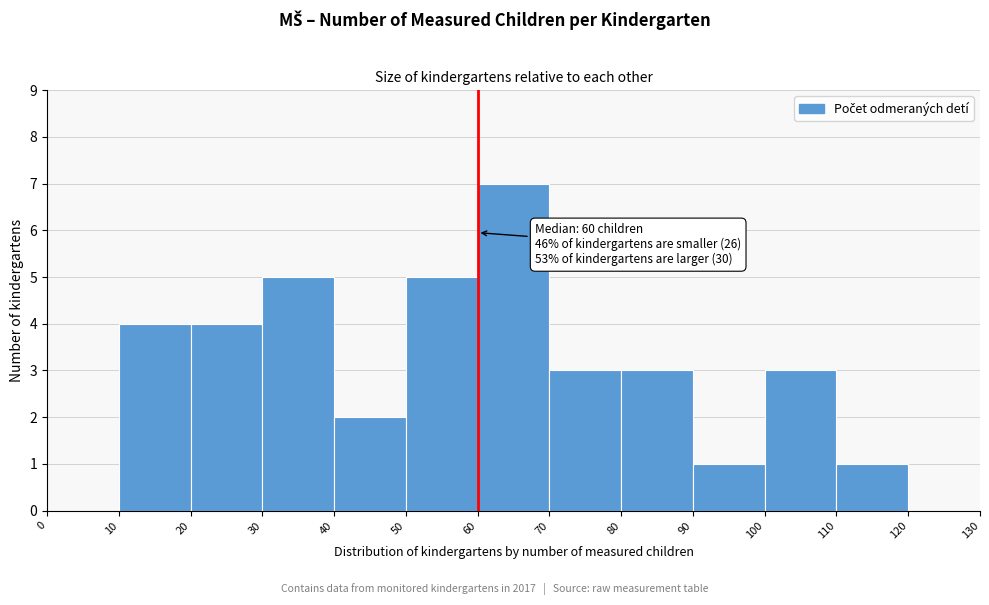

Over which range of the x-axis is the bar tallest?

60 to 70